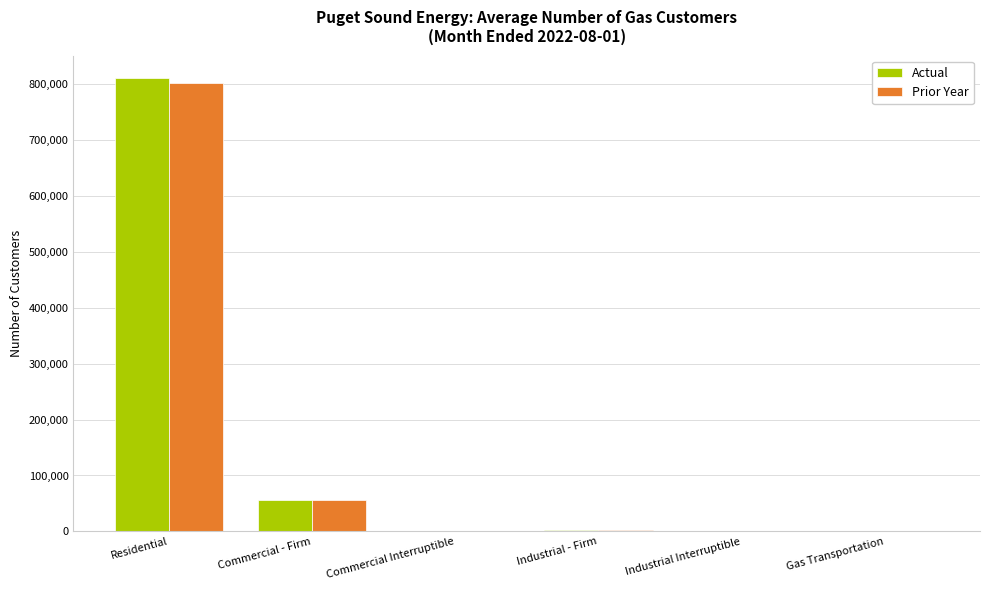

The Actual series shows 56757 at Commercial - Firm. True or false?

True